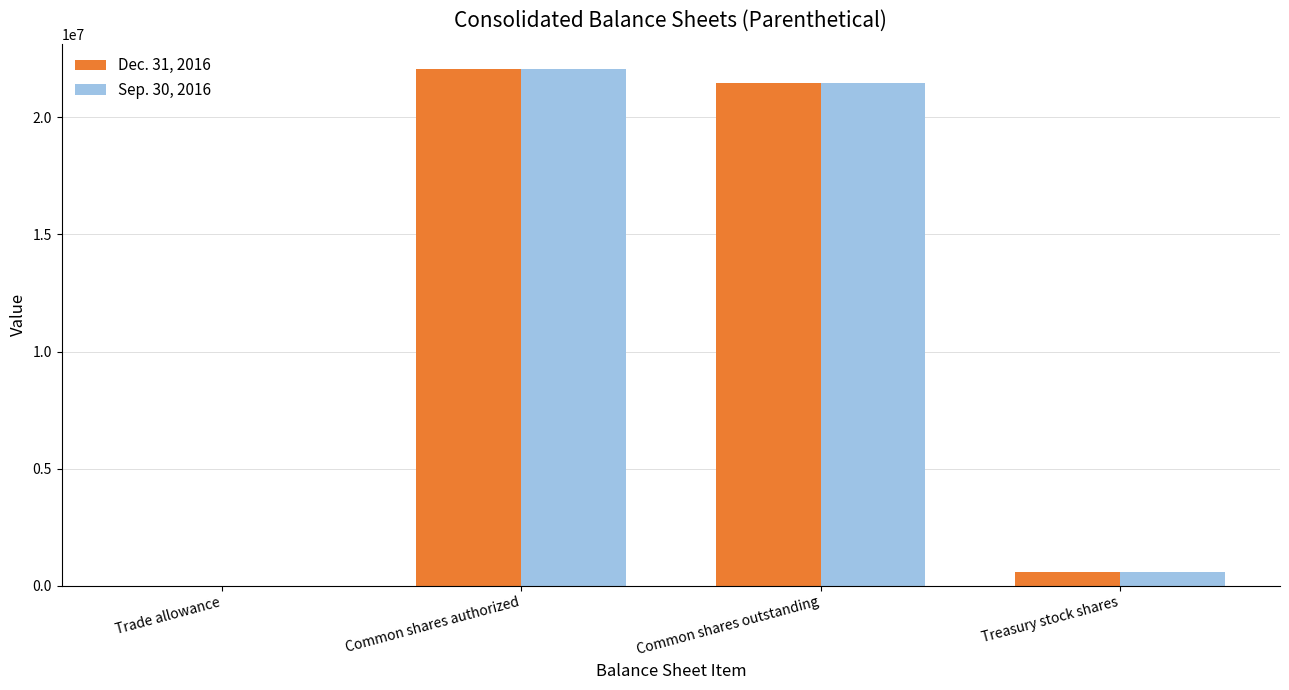

Where is Sep. 30, 2016 nearest to the value 11025132?

Common shares outstanding